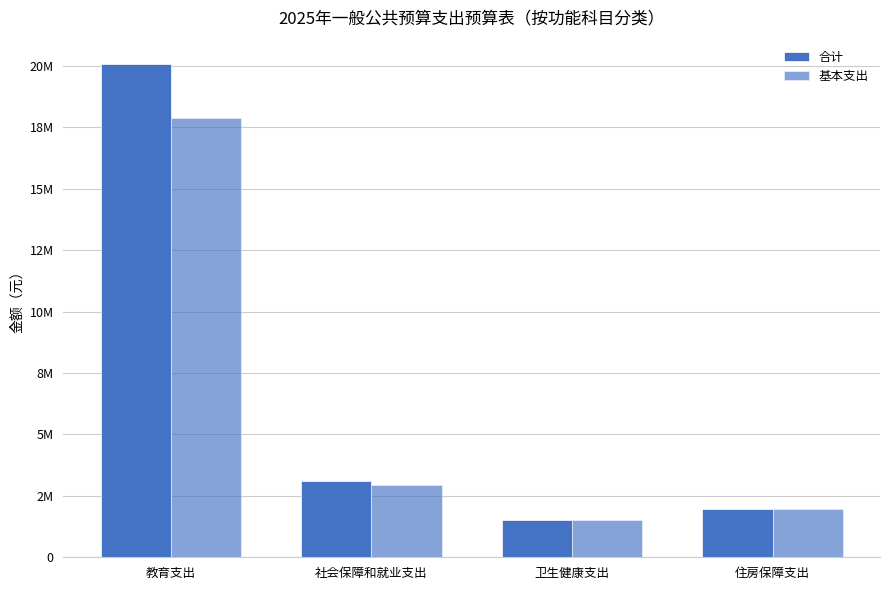

At how many categories does at least one series exceed 11856574?

1